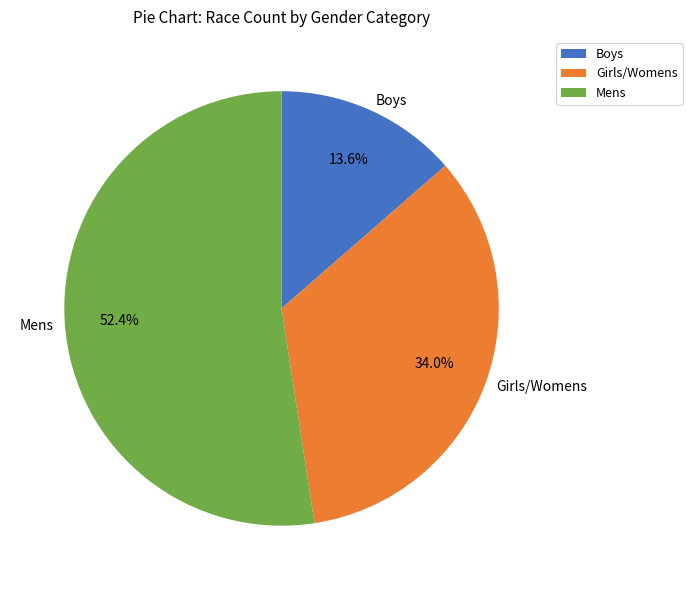

To the nearest percent, what percentage of the pie is Boys?

14%